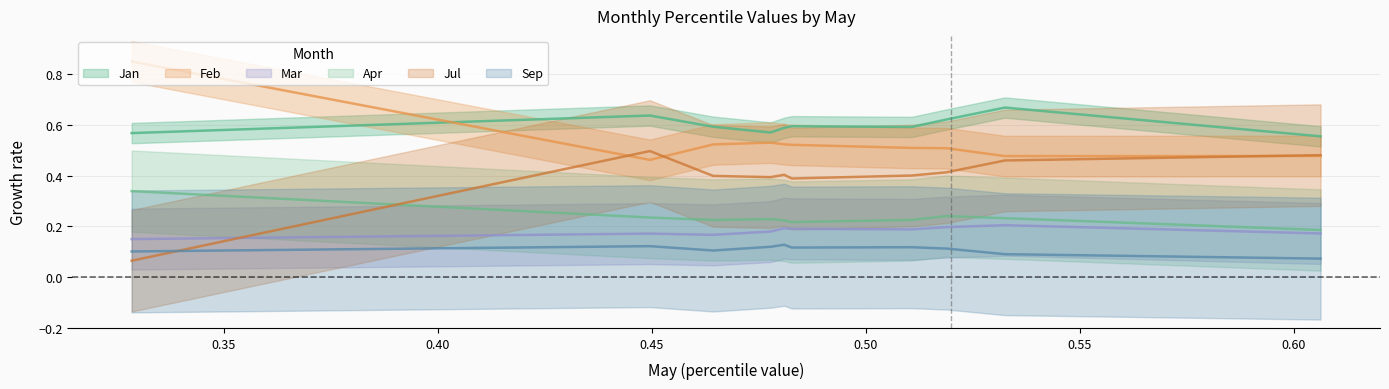

Rank the series at pct65 from highest to lowest value.

Jan, Feb, Jul, Apr, Mar, Sep